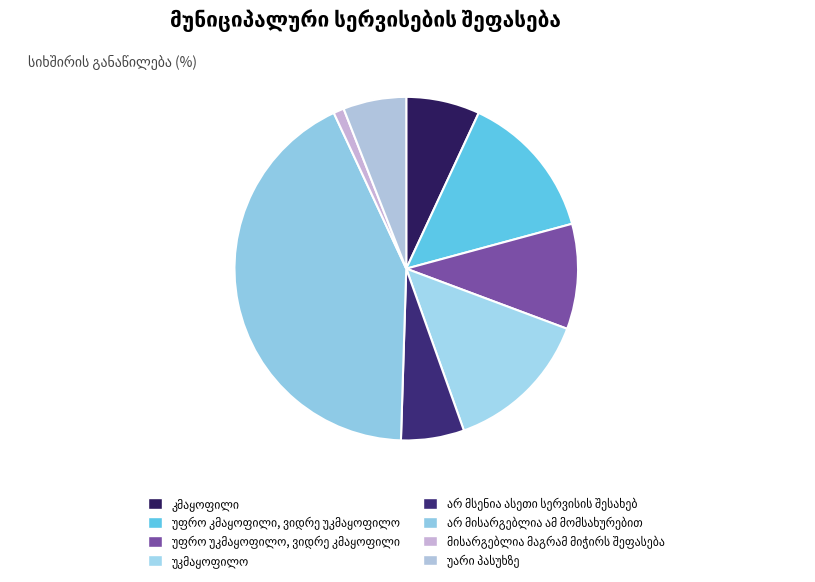

What is the smallest slice in the pie chart?

მისარგებლია მაგრამ მიჭირს შეფასება